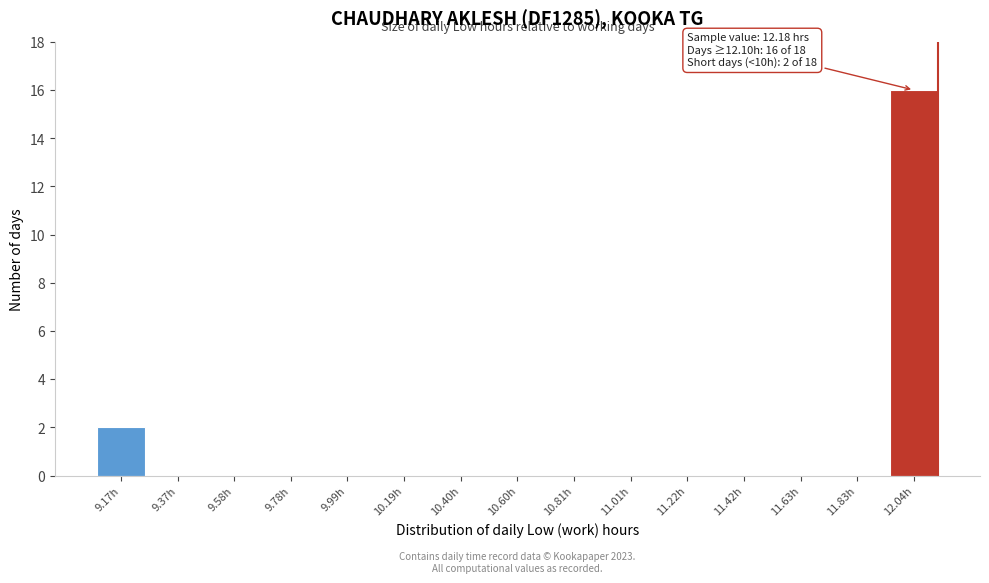

Reading left to right, transcribe all the data shown in this chart.

9.17h=2	9.37h=0	9.58h=0	9.78h=0	9.99h=0	10.19h=0	10.40h=0	10.60h=0	10.81h=0	11.01h=0	11.22h=0	11.42h=0	11.63h=0	11.83h=0	12.04h=16